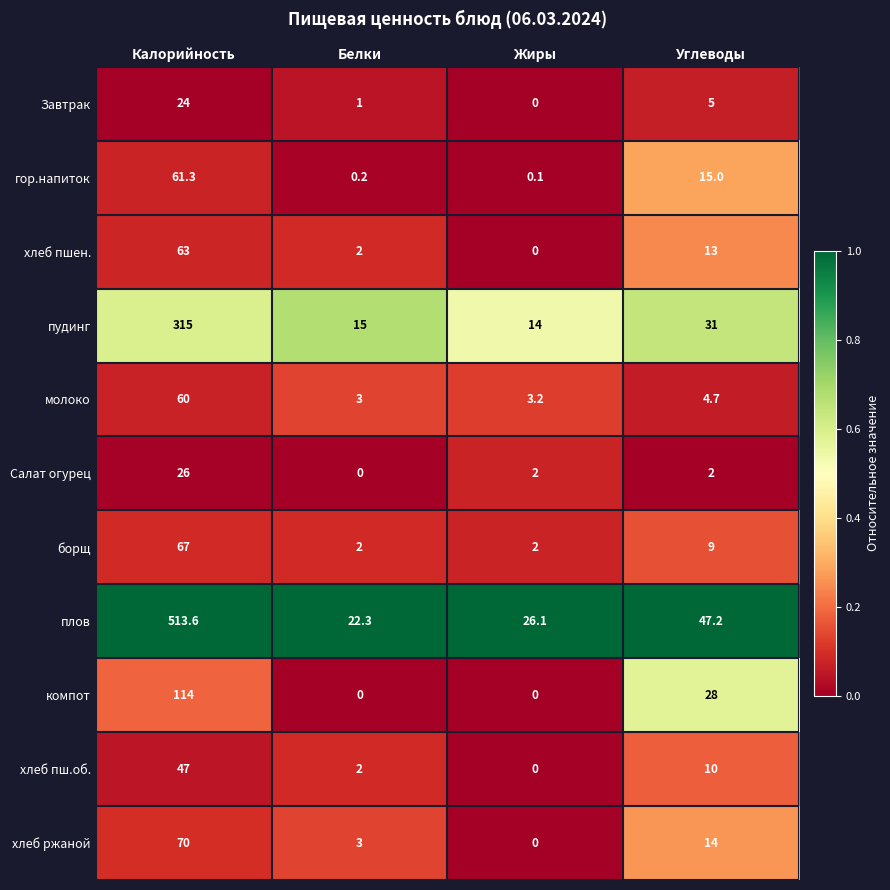

True or false: Салат огурец has a value of 2.0 at Жиры.

True